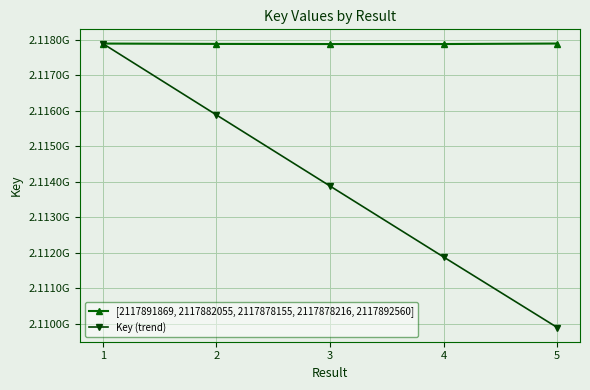

Which label corresponds to the smallest value in the chart?

5